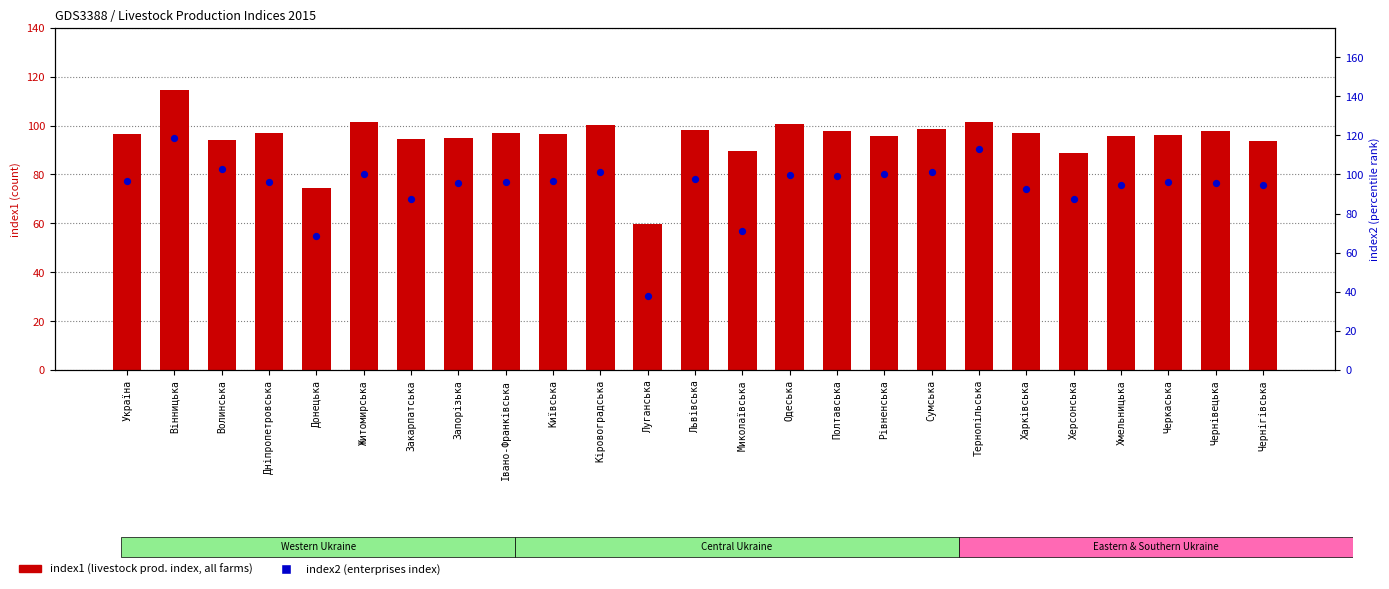

Which series reaches the maximum Y coordinate?

index2 (percentile rank)